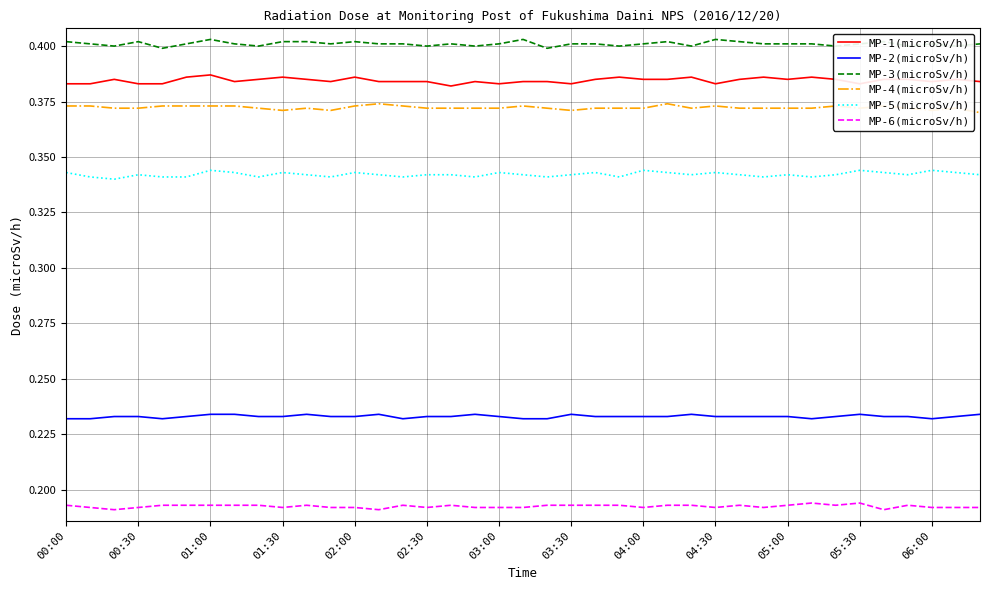

True or false: MP-4(microSv/h) and MP-5(microSv/h) cross at least once.

False